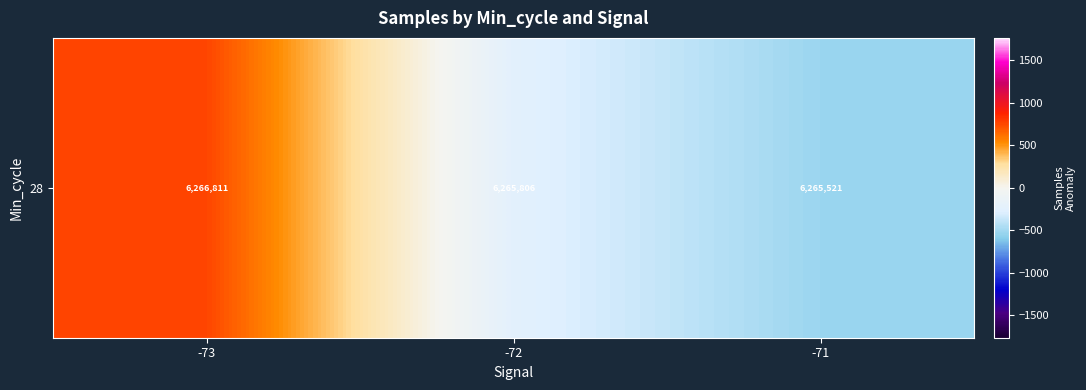

Rank the categories by value from highest to lowest.

-73, -72, -71